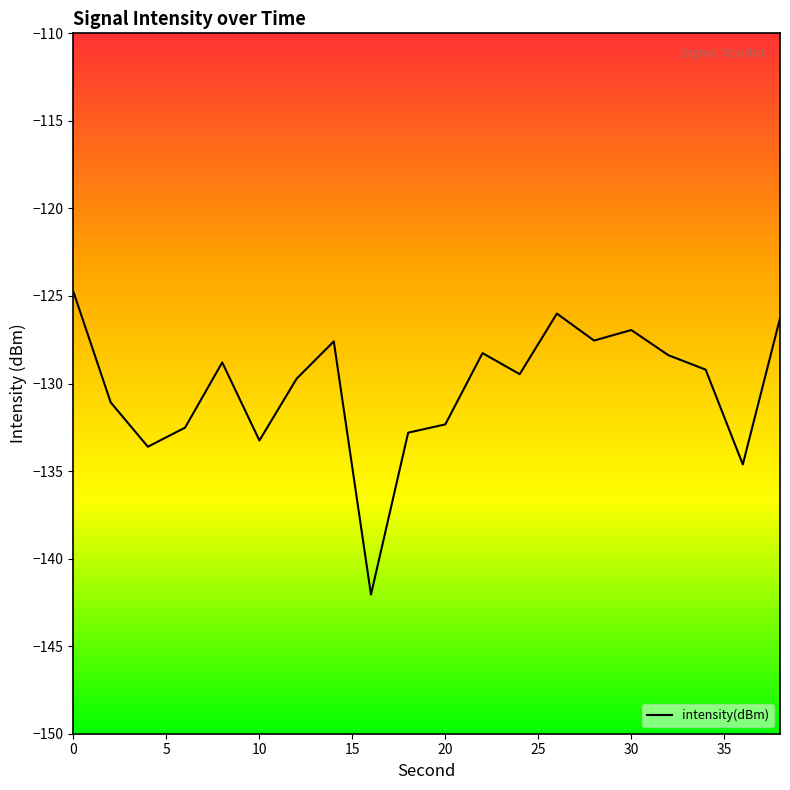

What is the difference between the maximum and second lowest values?

9.8